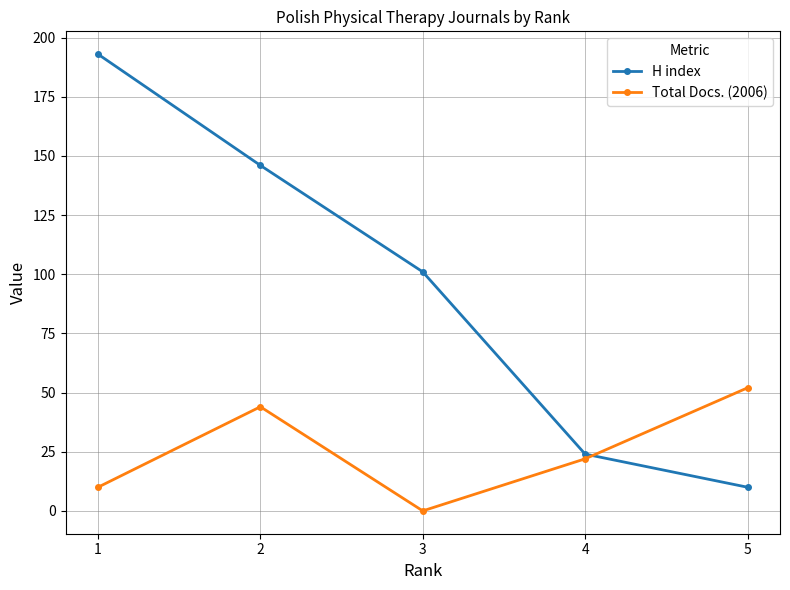

How many intersections are there between Total Docs. (2006) and H index?

1